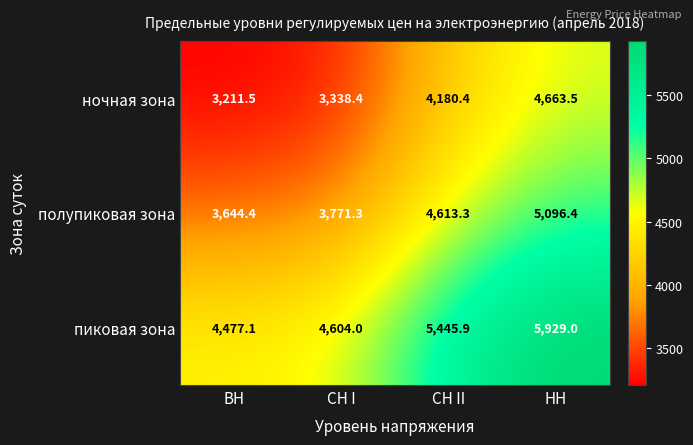

What is the difference between the полупиковая зона values at СН I and НН?

1325.1